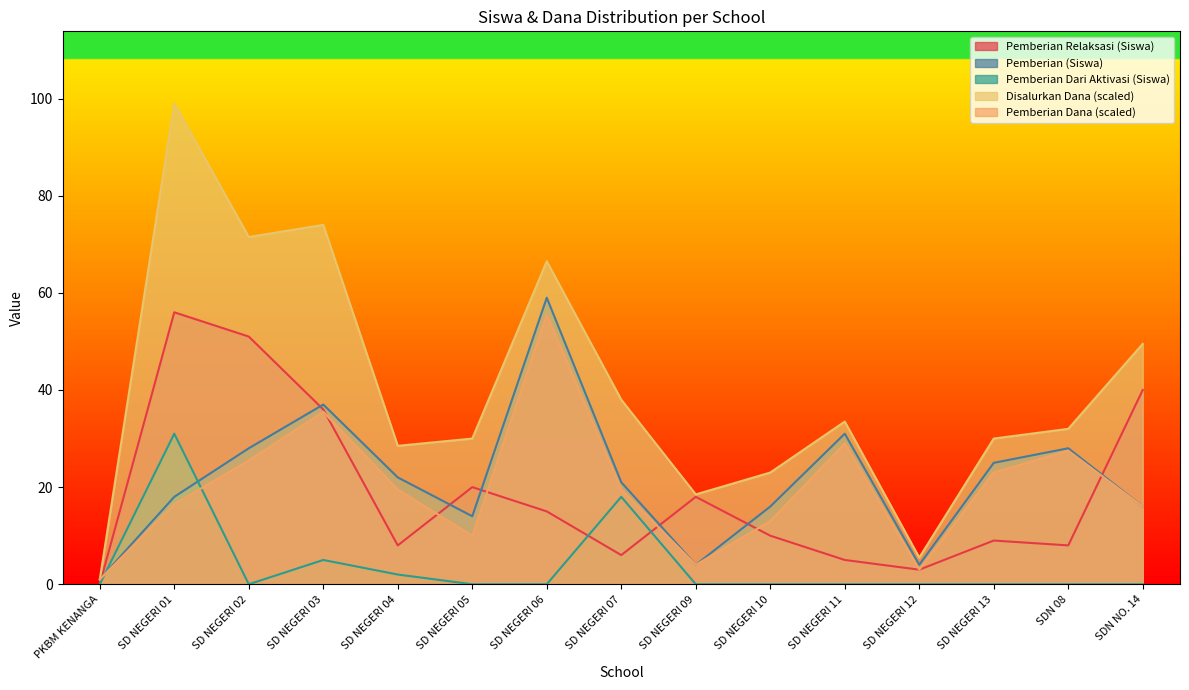

What is the total value across all series at SD NEGERI 04?

80.0